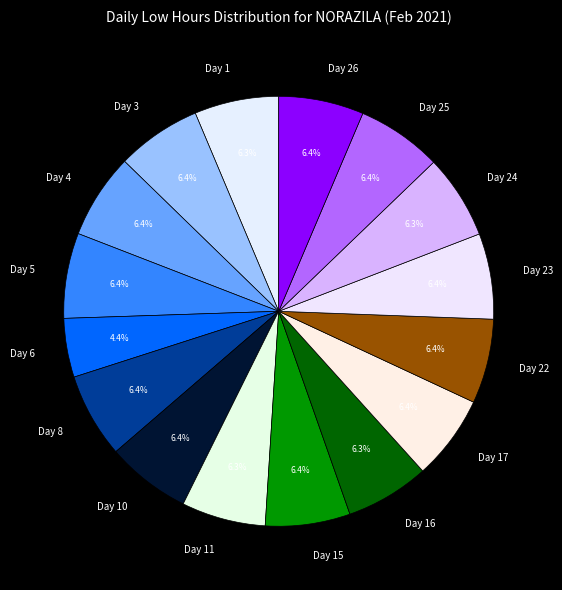

How many segments does this pie chart have?

16